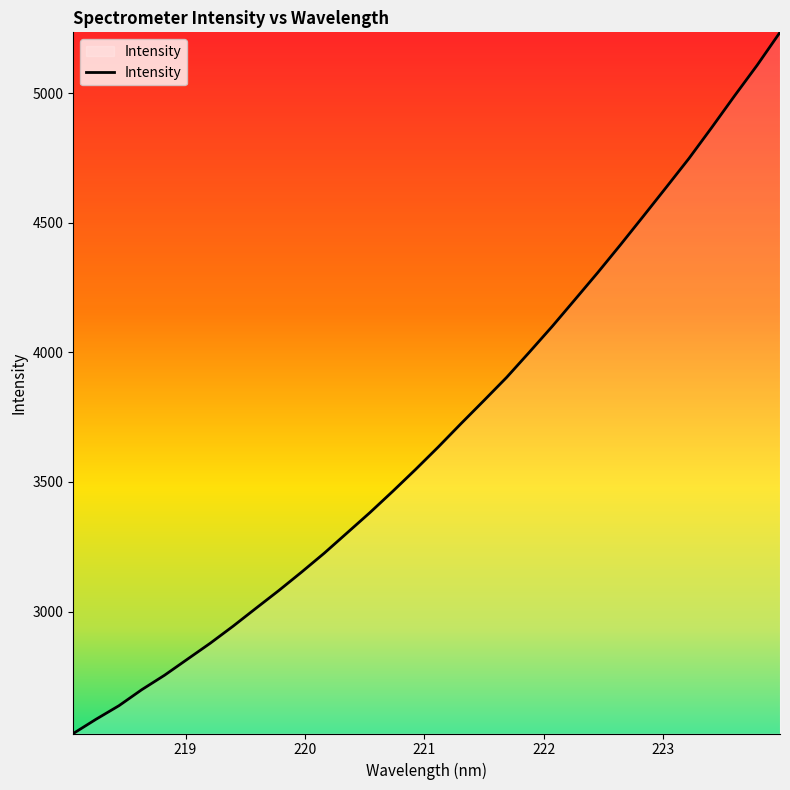

What is the difference between the maximum and minimum values?

2705.9